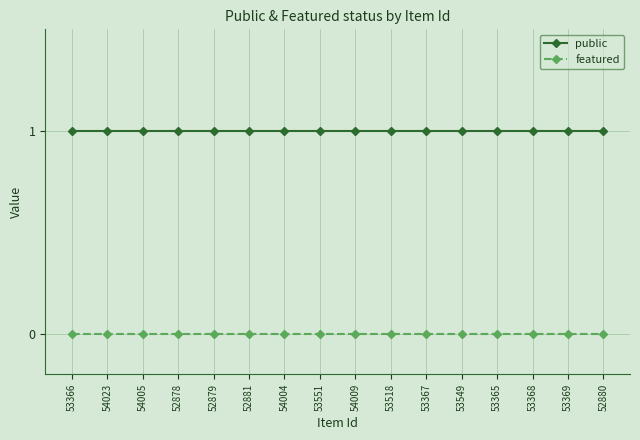

Is it true that public equals 1 at 54009?

True